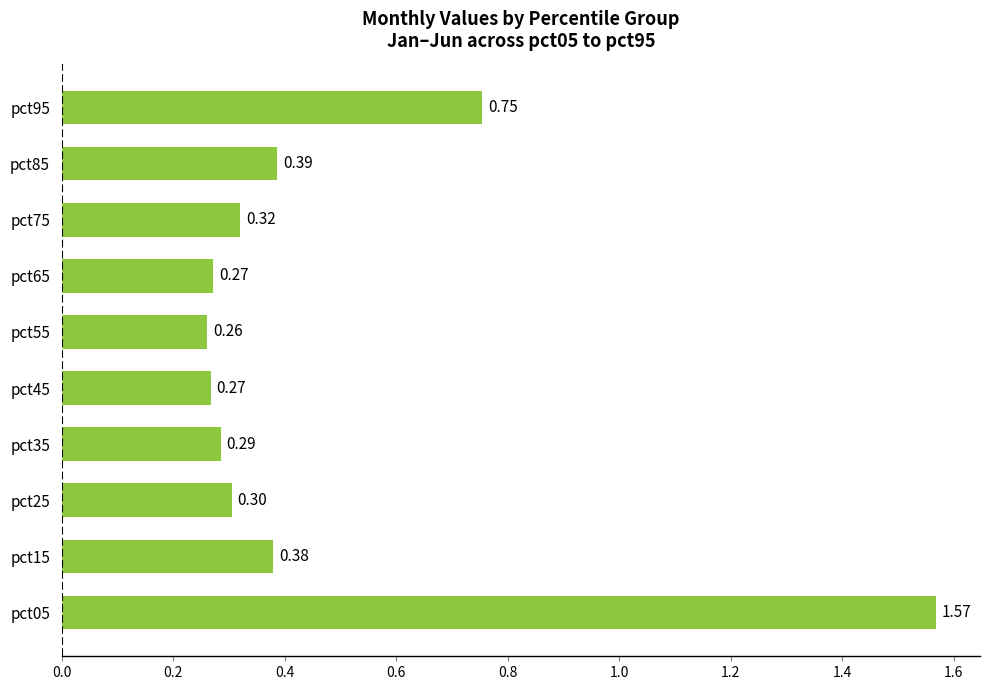

What is the sum of all values?

4.8